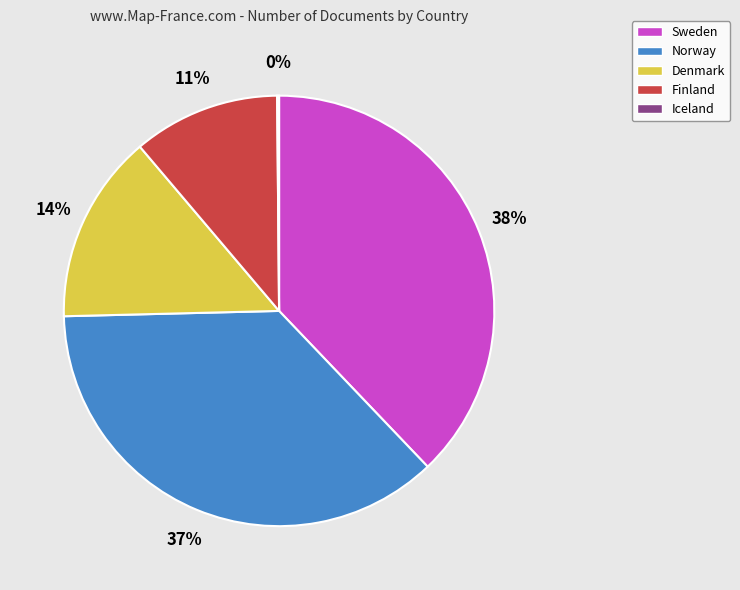

Do Finland and Norway together represent more than half of the pie?

No